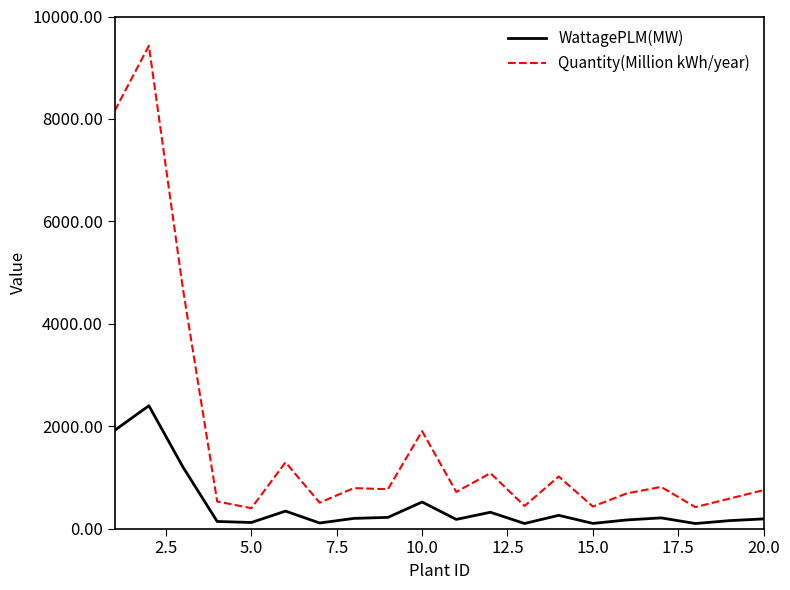

List the series in order of their peak value, highest first.

Quantity(Million kWh/year), WattagePLM(MW)